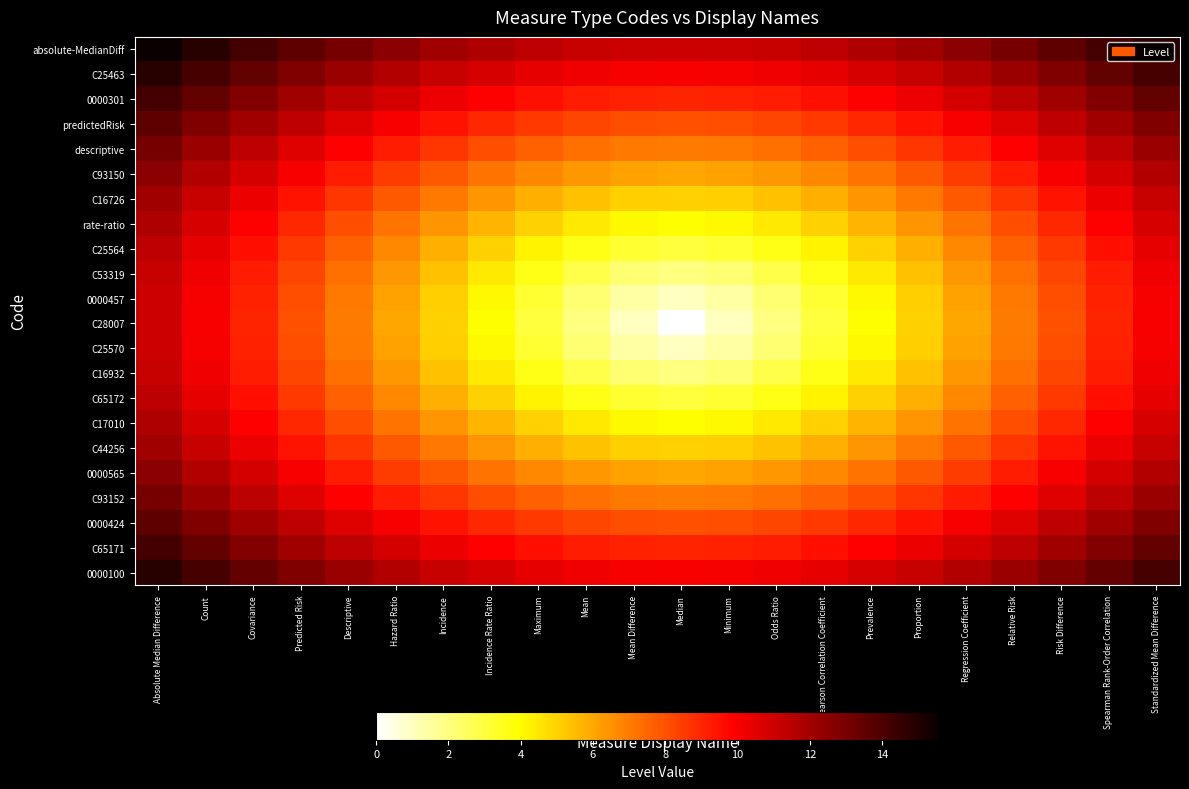

Which series changed the most between Absolute Median Difference and Regression Coefficient?

C28007